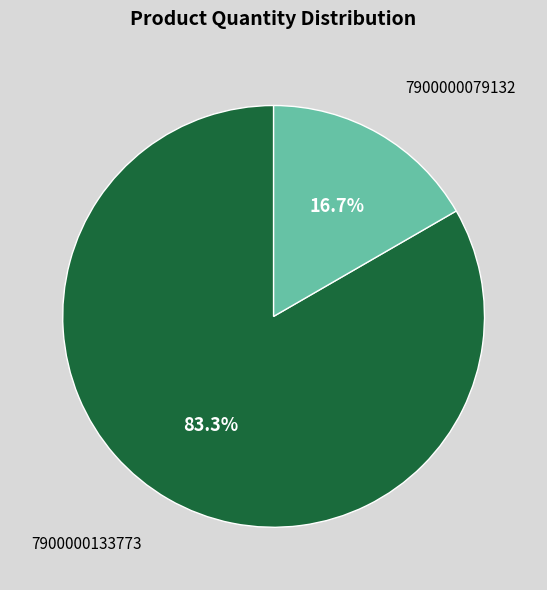

Is the sum of 7900000133773 and 7900000079132 greater than half?

Yes